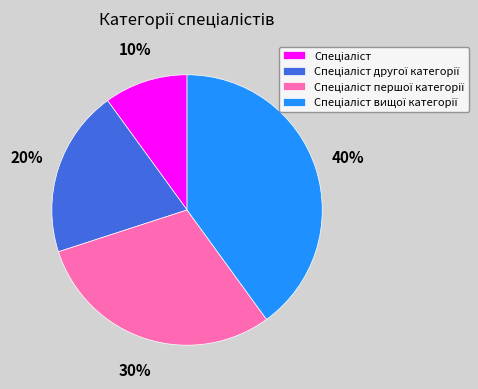

To the nearest percent, what is the average slice percentage?

25%